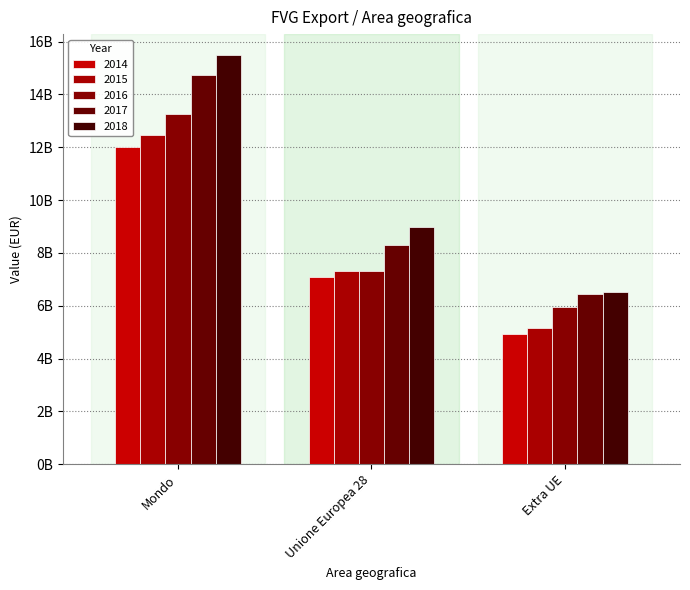

Between Mondo and Unione Europea 28, which series saw the biggest shift?

2018